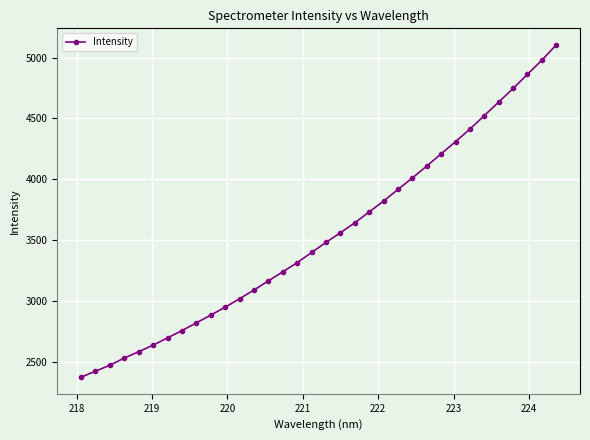

What is the smallest value displayed?

2376.1